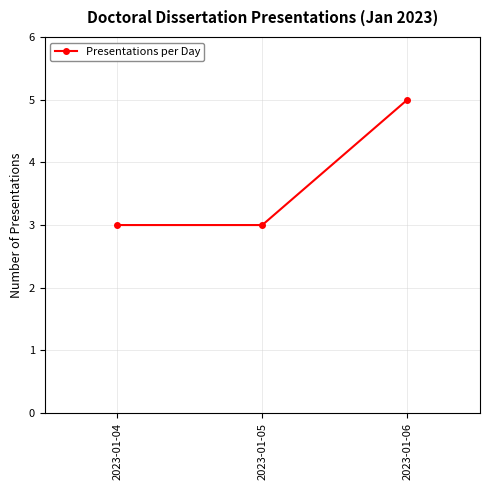

Reading left to right, list all the values displayed in this chart.

3	3	5